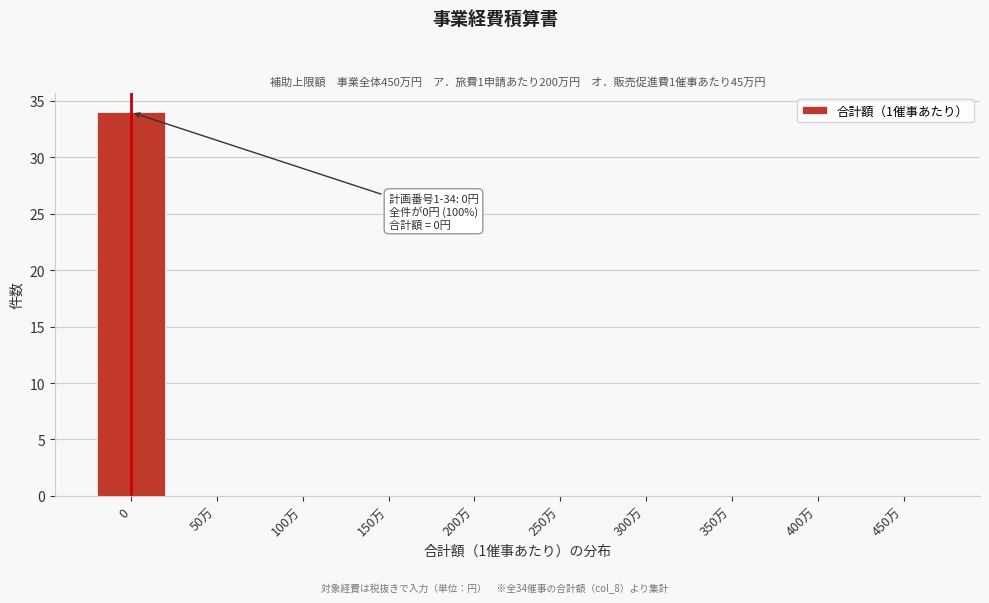

Reading left to right, list all the values displayed in this chart.

0=34	50万=0	100万=0	150万=0	200万=0	250万=0	300万=0	350万=0	400万=0	450万=0